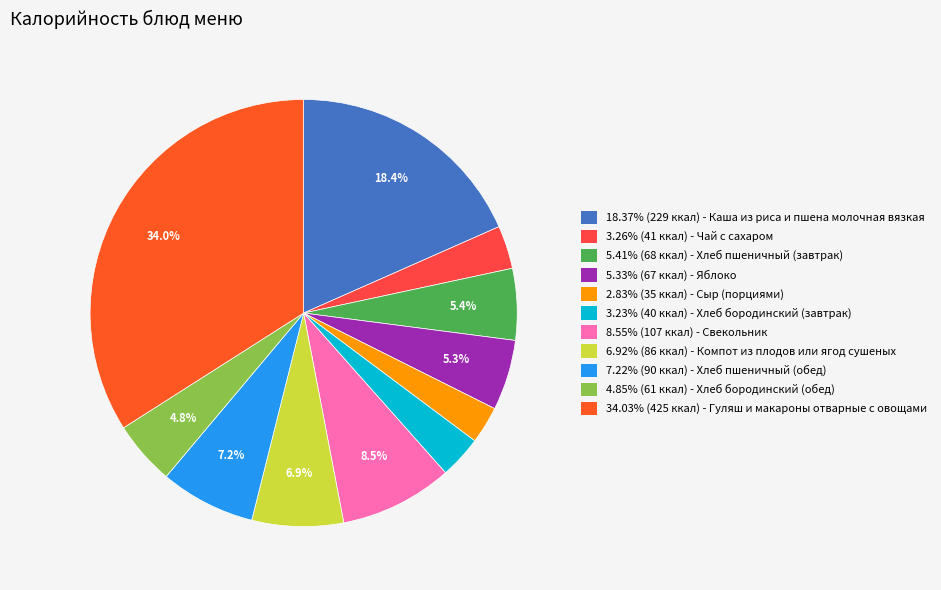

Rank the categories by value from highest to lowest.

Гуляш и макароны отварные с овощами, Каша из риса и пшена молочная вязкая, Свекольник, Хлеб пшеничный (обед), Компот из плодов или ягод сушеных, Хлеб пшеничный (завтрак), Яблоко, Хлеб бородинский (обед), Чай с сахаром, Хлеб бородинский (завтрак), Сыр (порциями)